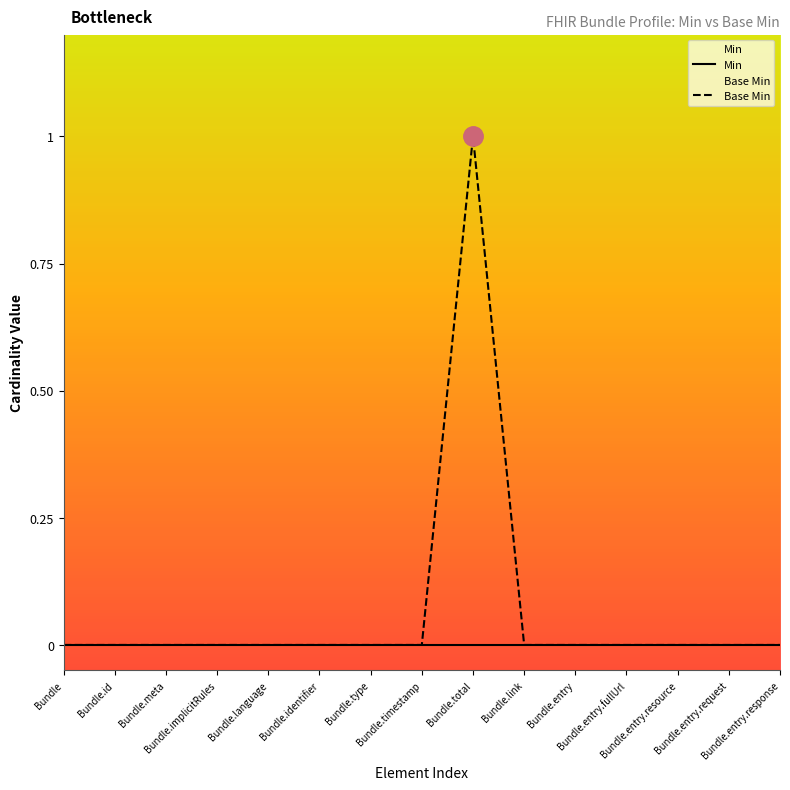

Rank the categories by value from lowest to highest.

Bundle, Bundle.id, Bundle.meta, Bundle.implicitRules, Bundle.language, Bundle.identifier, Bundle.type, Bundle.timestamp, Bundle.link, Bundle.entry, Bundle.entry.fullUrl, Bundle.entry.resource, Bundle.entry.request, Bundle.entry.response, Bundle.total